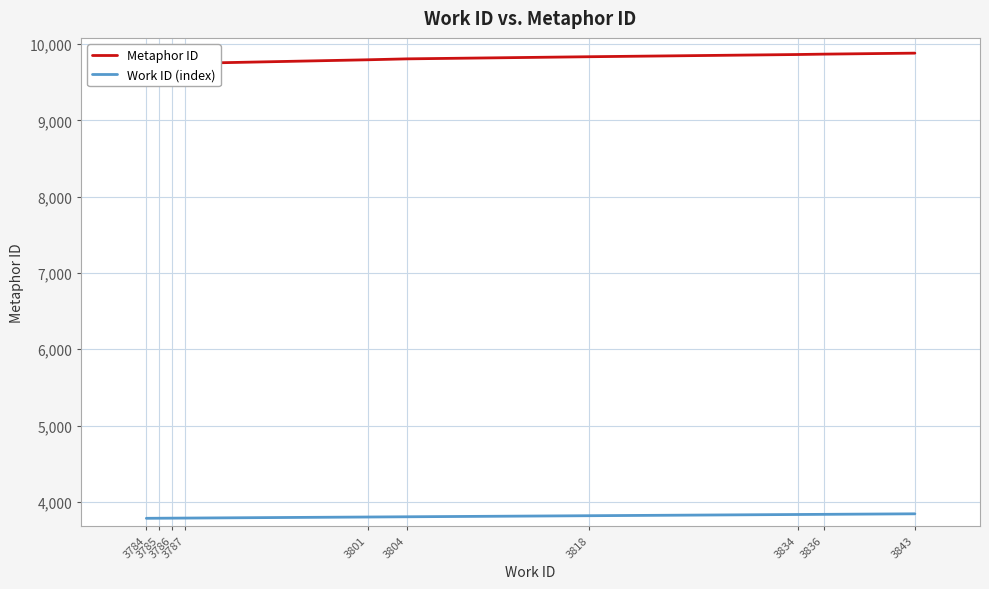

Which category has the lowest value across all series?

3784